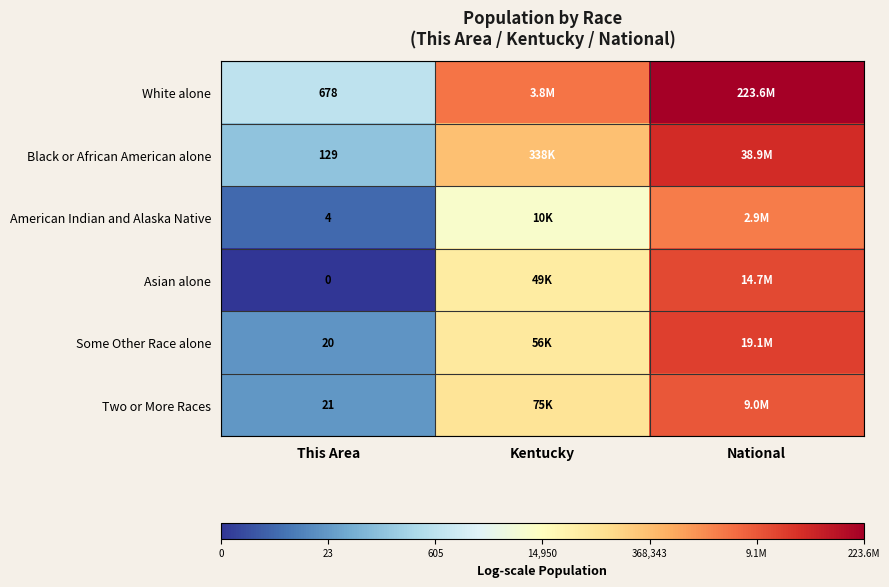

Which series has the largest total across all categories?

White alone